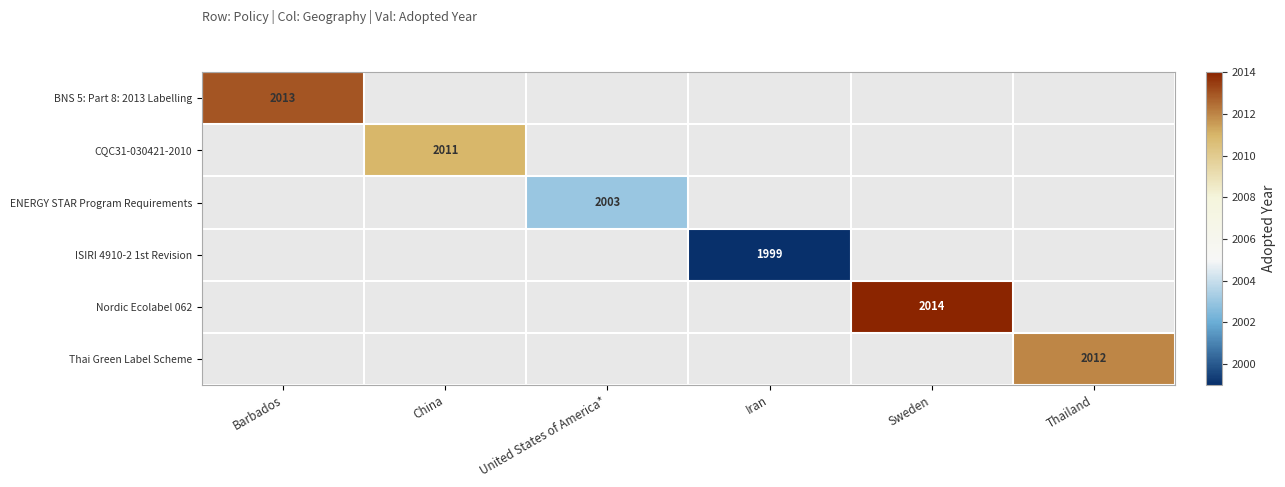

Between Iran and China, which is larger?

China